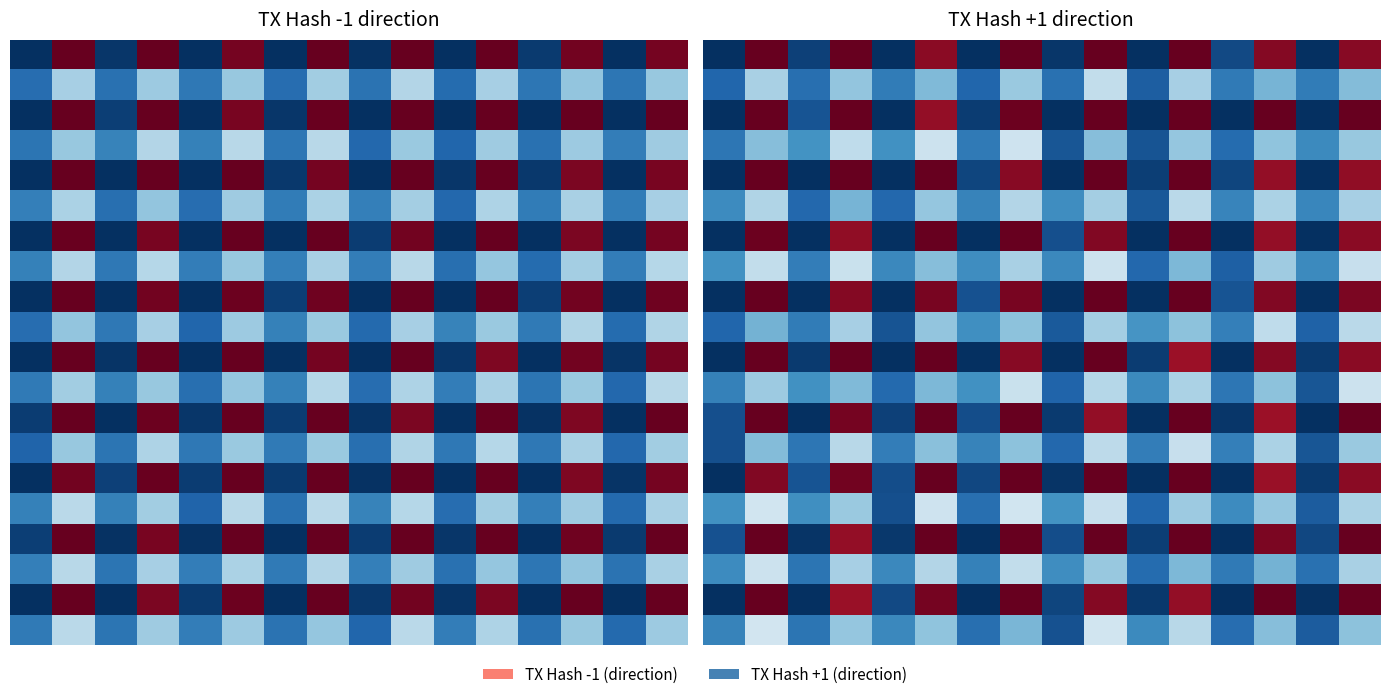

What is the spread (max minus min) of values at 14?

3.0